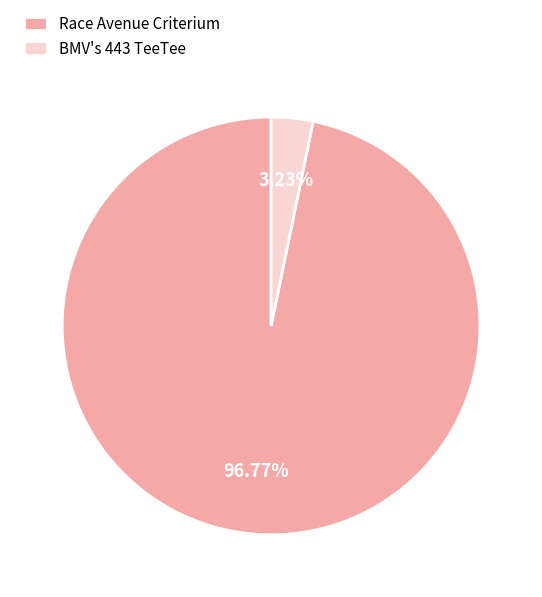

To the nearest percent, what percentage of the pie is Race Avenue Criterium?

97%